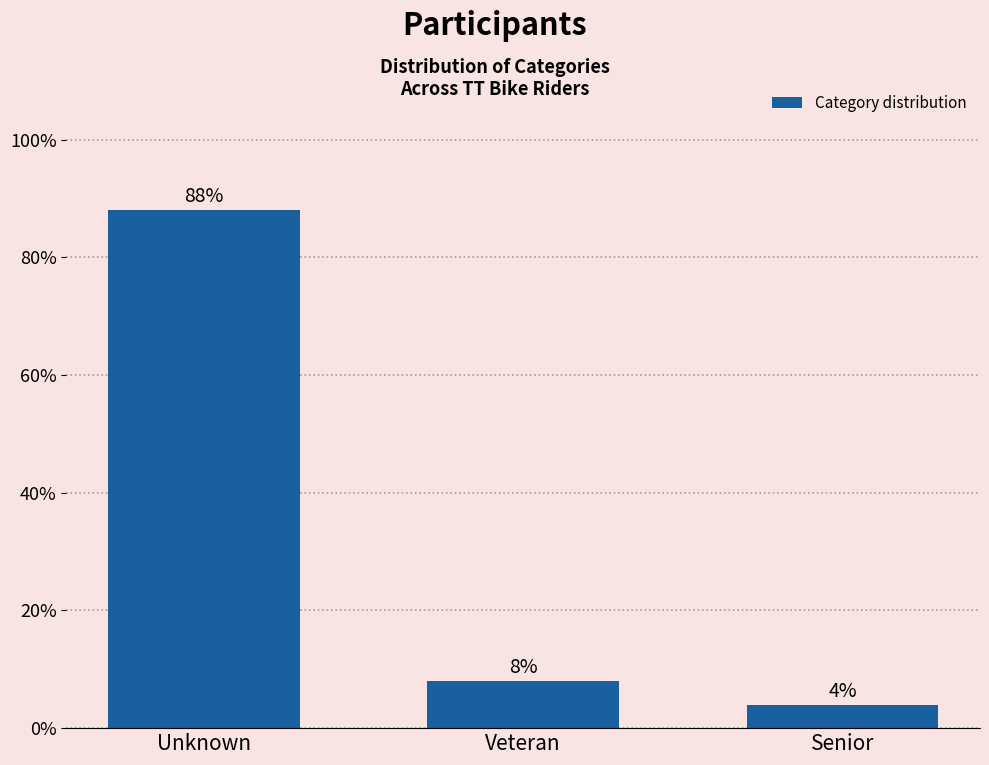

Reading left to right, list all the values displayed in this chart.

Unknown=88	Veteran=8	Senior=4